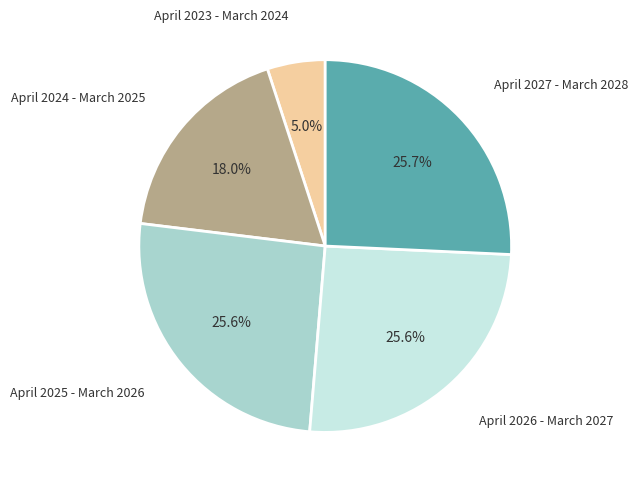

How many slices are in this pie chart?

5